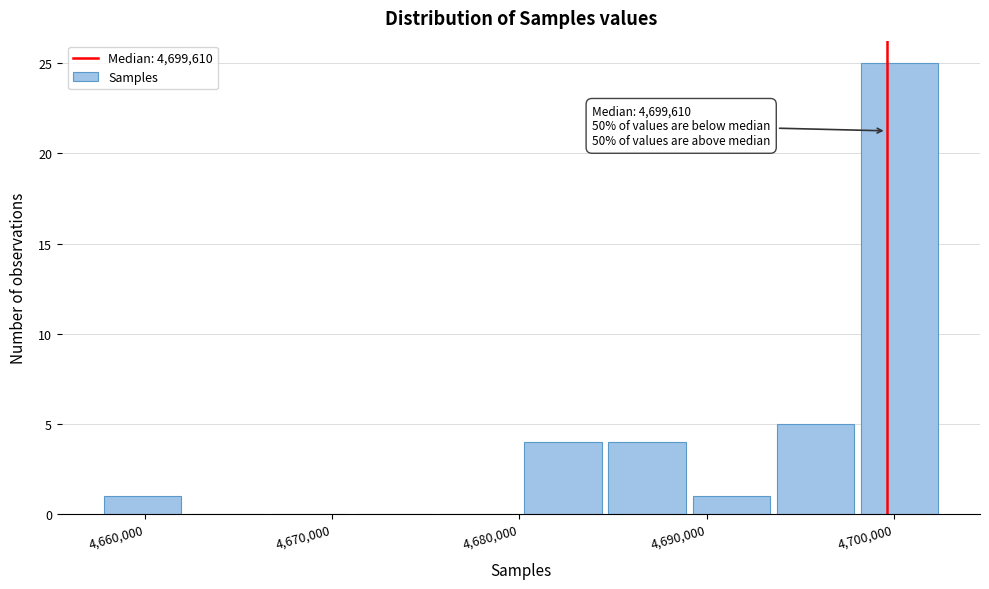

Over which range of the x-axis is the bar tallest?

4698000 to 4703000